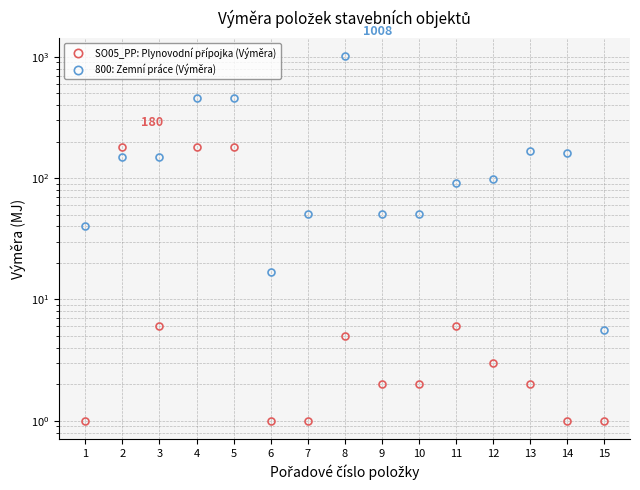

Where is SO05_PP: Plynovodní přípojka (Výměra) nearest to the value 90?

3